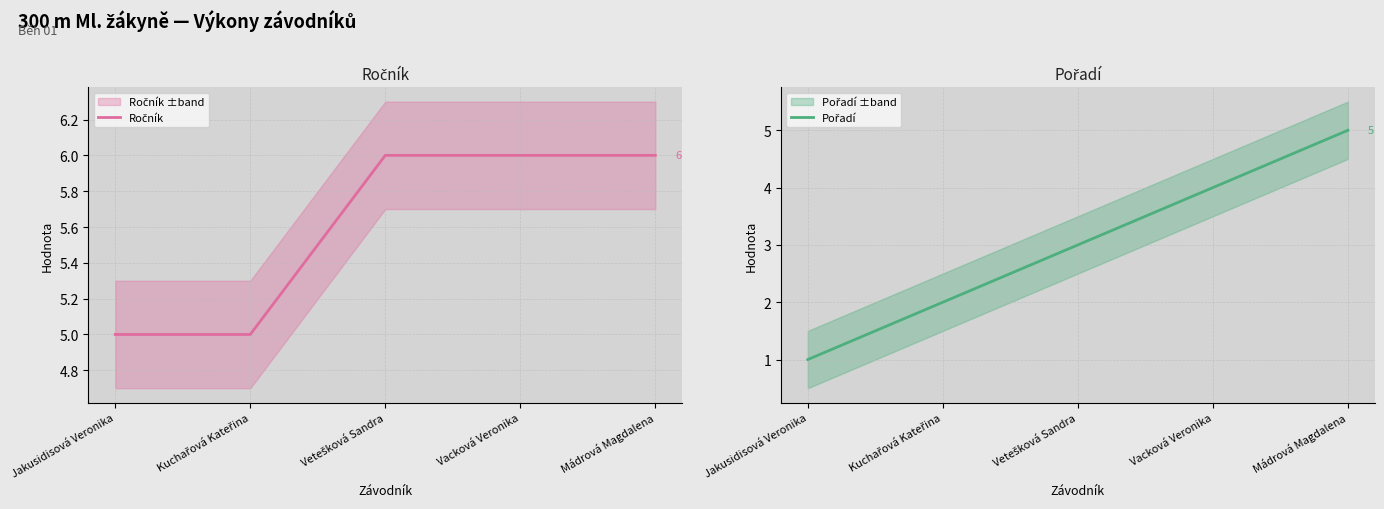

What is the total value across all series at Vacková Veronika?

10